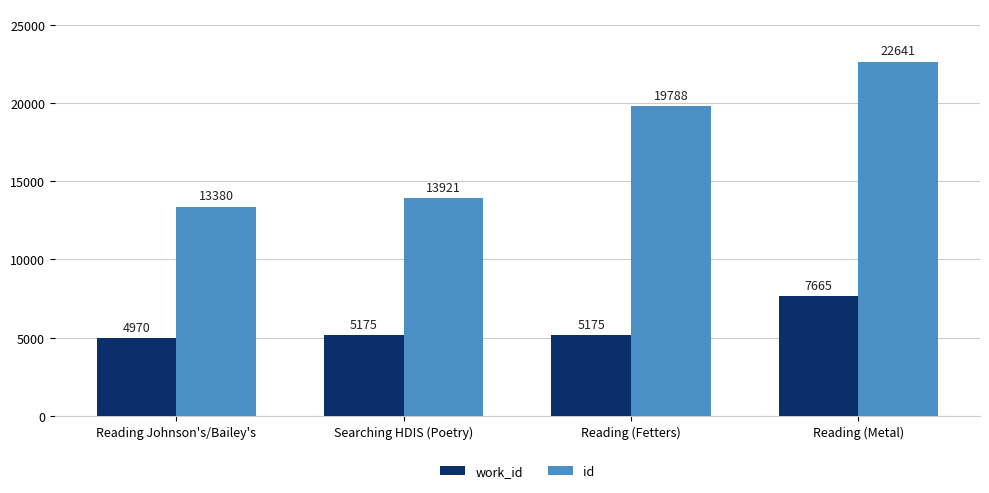

Reading left to right, what are all the values shown in this chart?

work_id: Reading Johnson's/Bailey's=4970	Searching HDIS (Poetry)=5175	Reading (Fetters)=5175	Reading (Metal)=7665
id: Reading Johnson's/Bailey's=13380	Searching HDIS (Poetry)=13921	Reading (Fetters)=19788	Reading (Metal)=22641